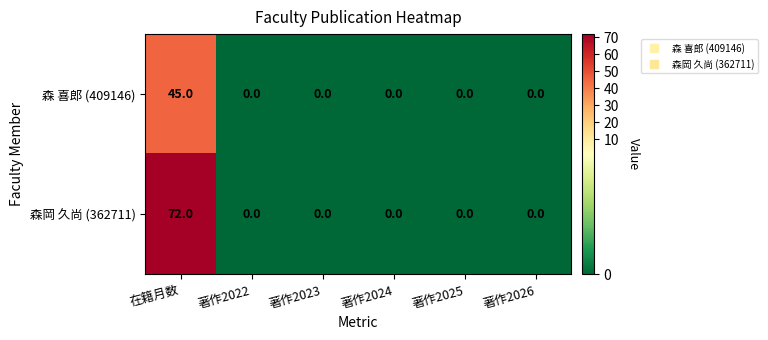

Which category has the highest value across all series?

在籍月数